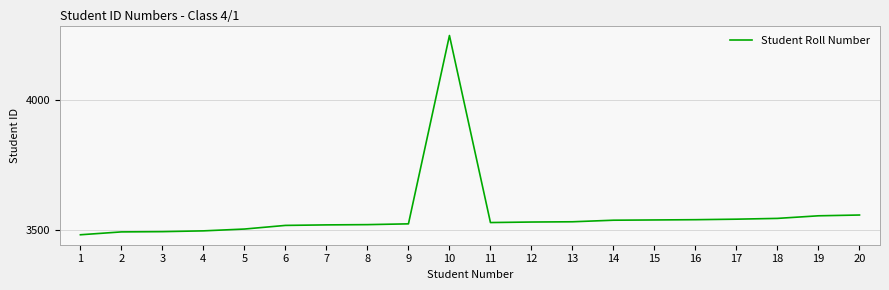

Approximately how many times larger is the value at 6 compared to 8?

1.0